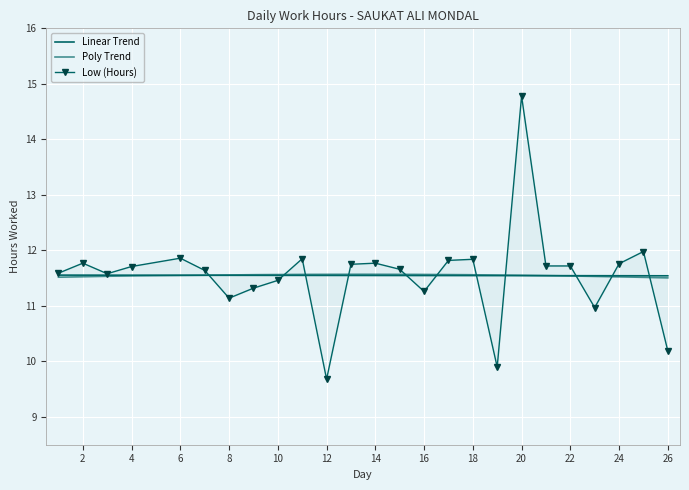

At which label does the data first exceed 11?

1